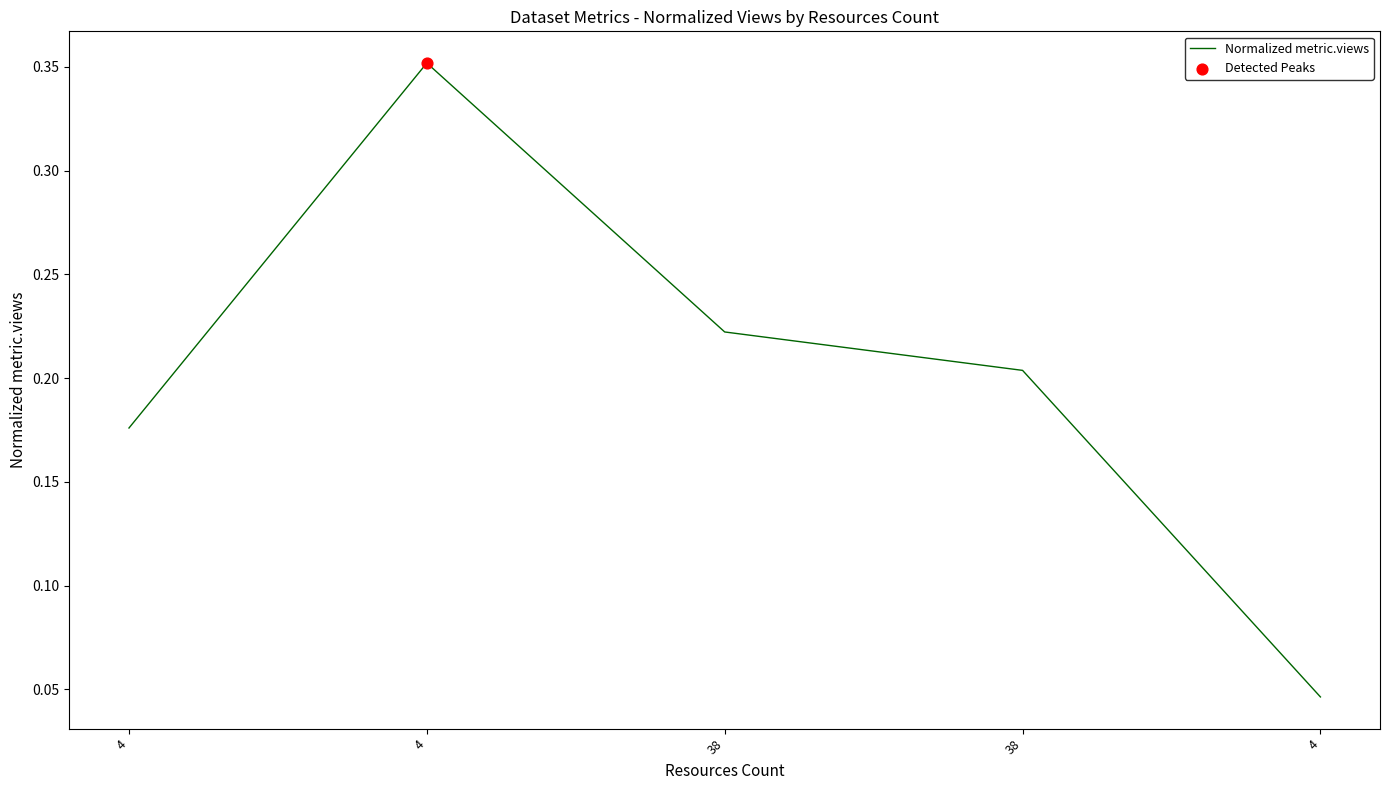

How many lines are shown in the chart?

1